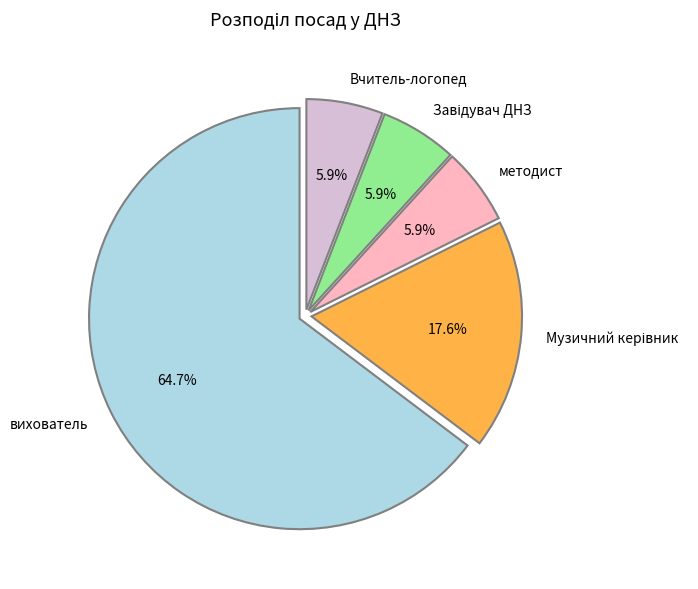

Count the number of slices in the pie.

5